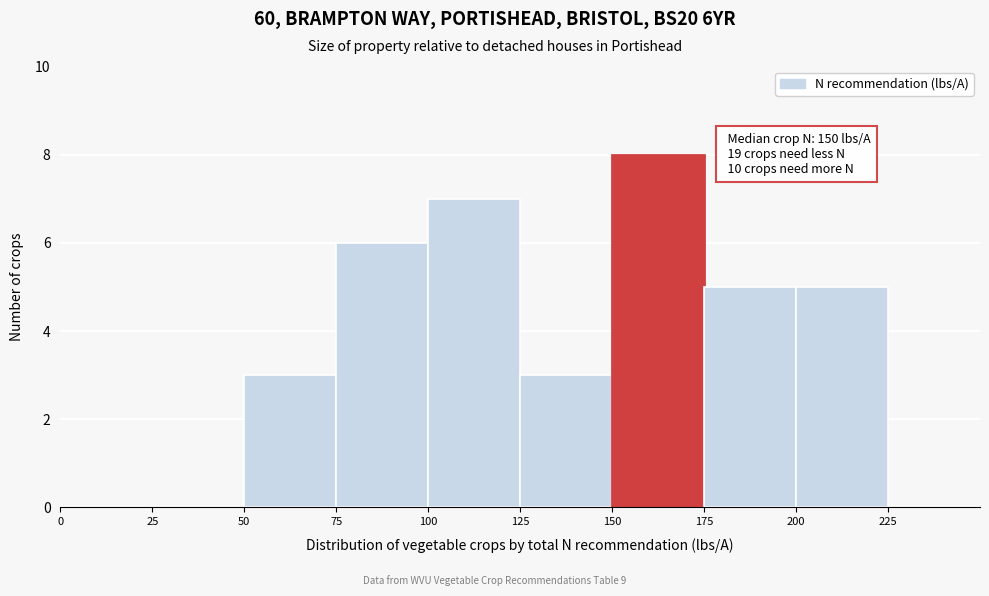

Which range on the x-axis has the tallest bar?

150 to 175